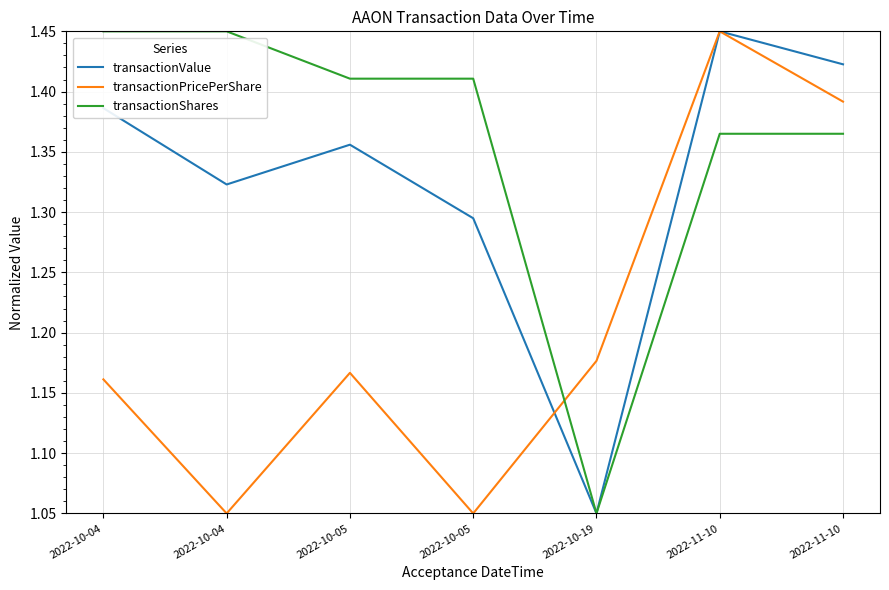

What are all the series names shown in the legend?

transactionValue, transactionPricePerShare, transactionShares